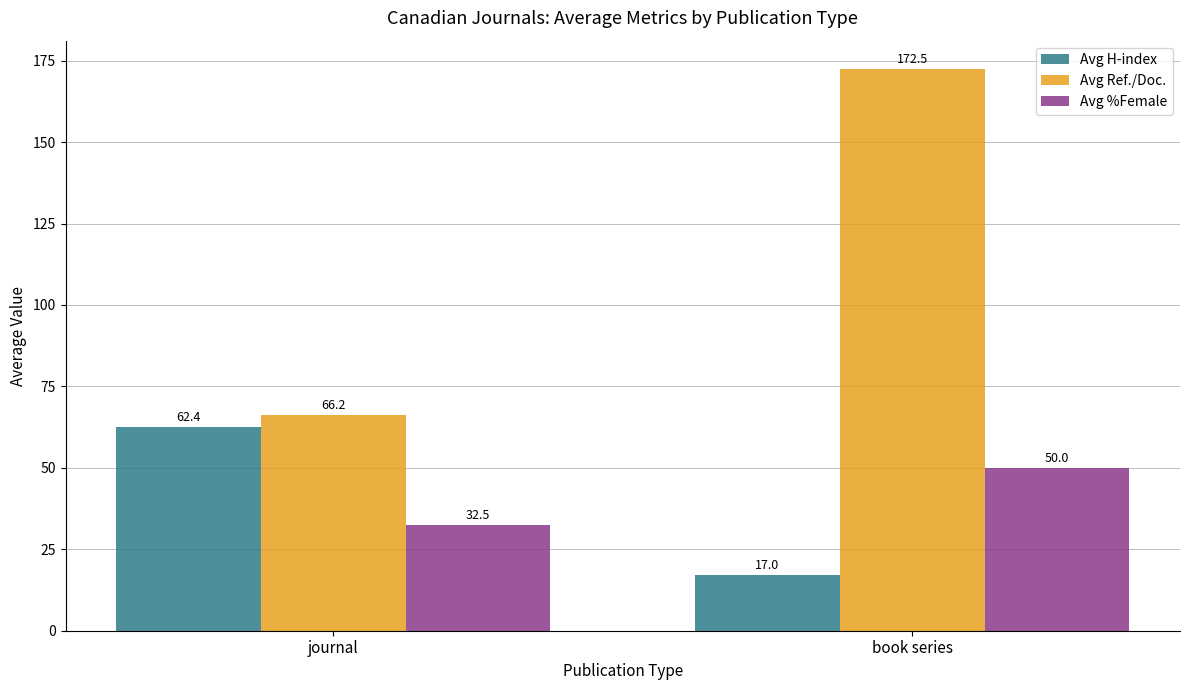

How many distinct data groups are displayed?

3